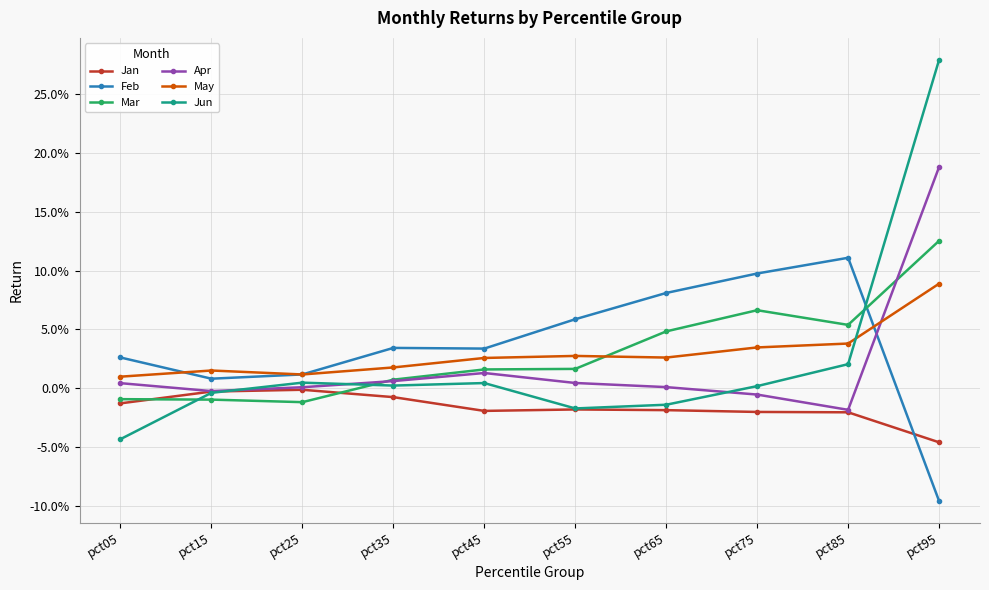

What are all the series names shown in the legend?

Jan, Feb, Mar, Apr, May, Jun